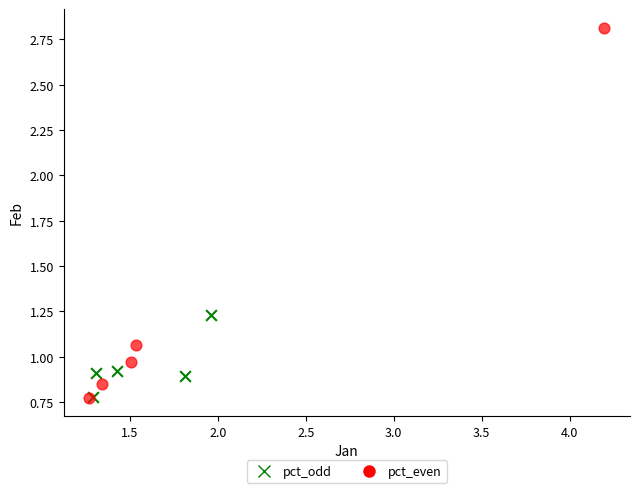

What are all the series names shown in the legend?

pct_odd, pct_even